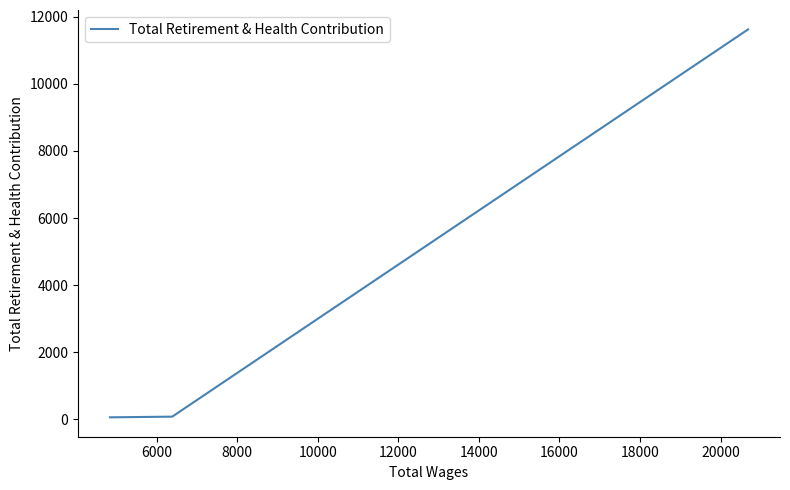

What is the minimum value shown in the chart?

62